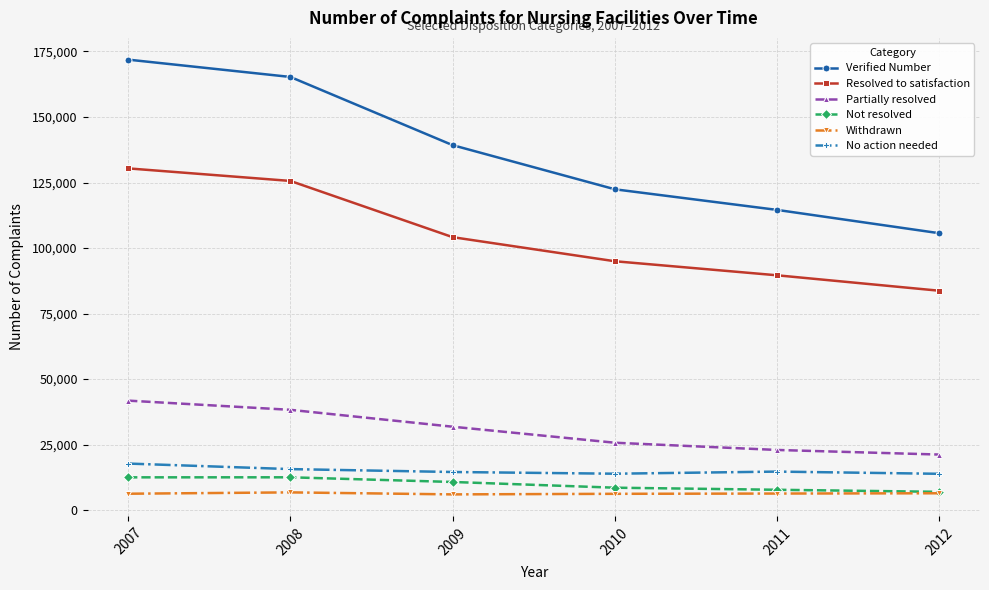

Rank the categories by Resolved to satisfaction value from lowest to highest.

2012, 2011, 2010, 2009, 2008, 2007